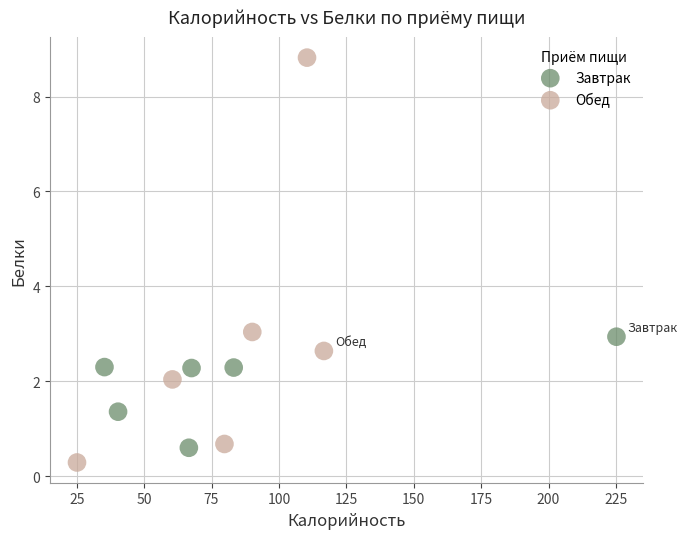

Which series contains the highest Y value?

Обед